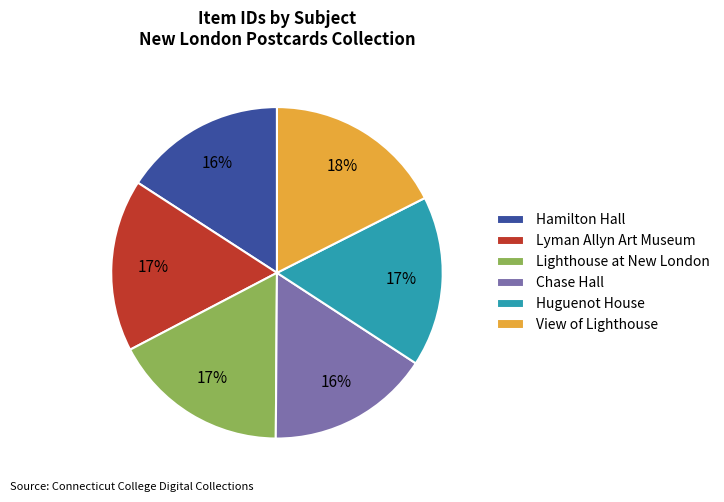

To the nearest percent, what is the average slice percentage?

17%